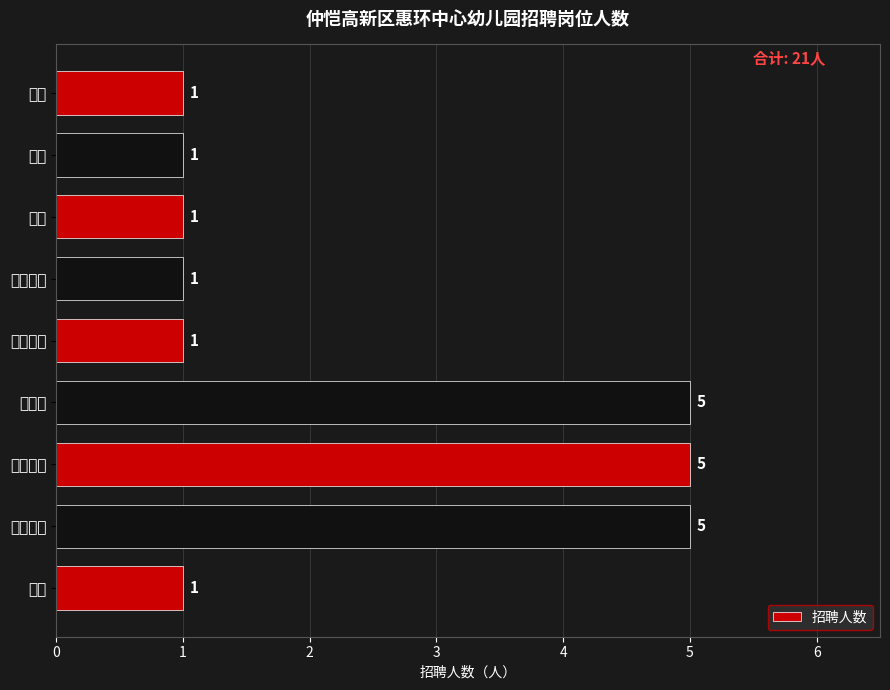

What is the maximum value shown in the chart?

5